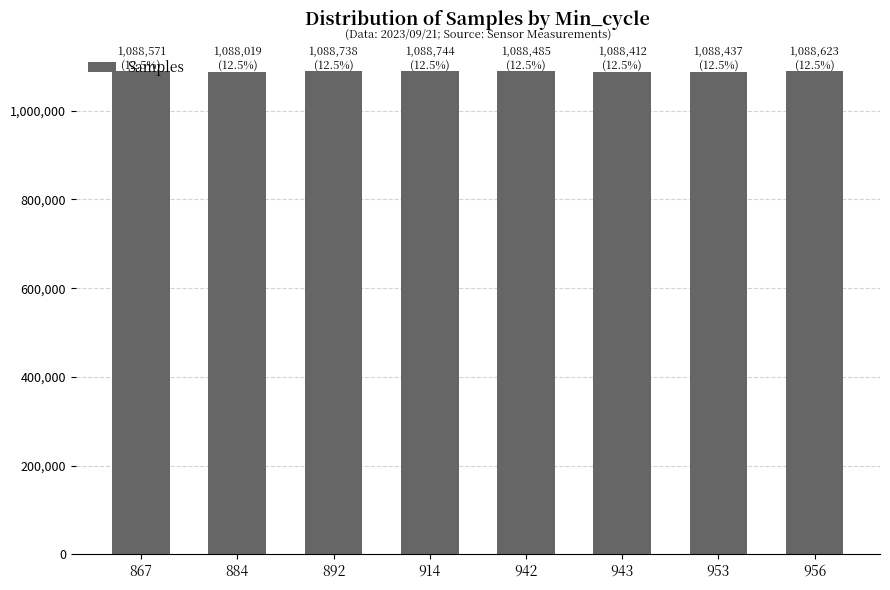

Is it true that the value at 892 is 1449923?

False